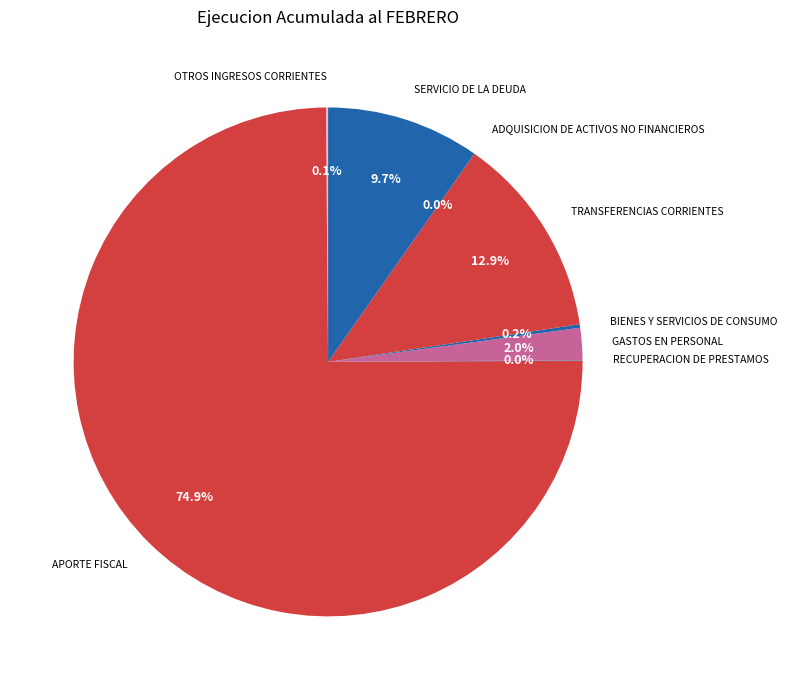

Is it true that SERVICIO DE LA DEUDA is 1% of the pie?

False